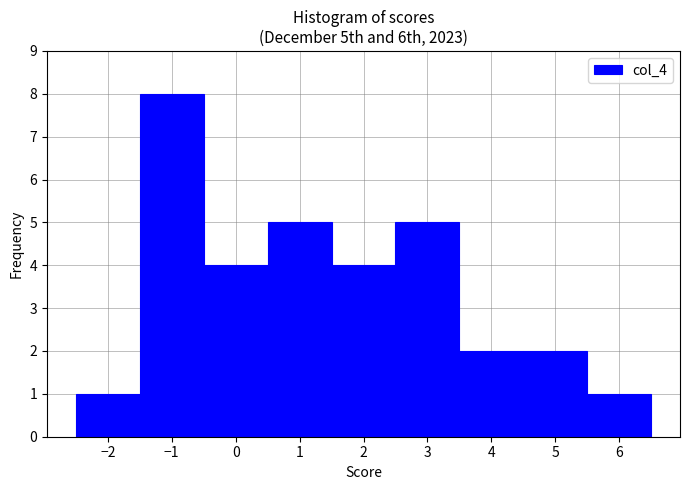

What is the height of the bar covering -0.5 to 0.5 on the x-axis? The values are not printed on the chart, so give them approximately, as read against the axis.

4